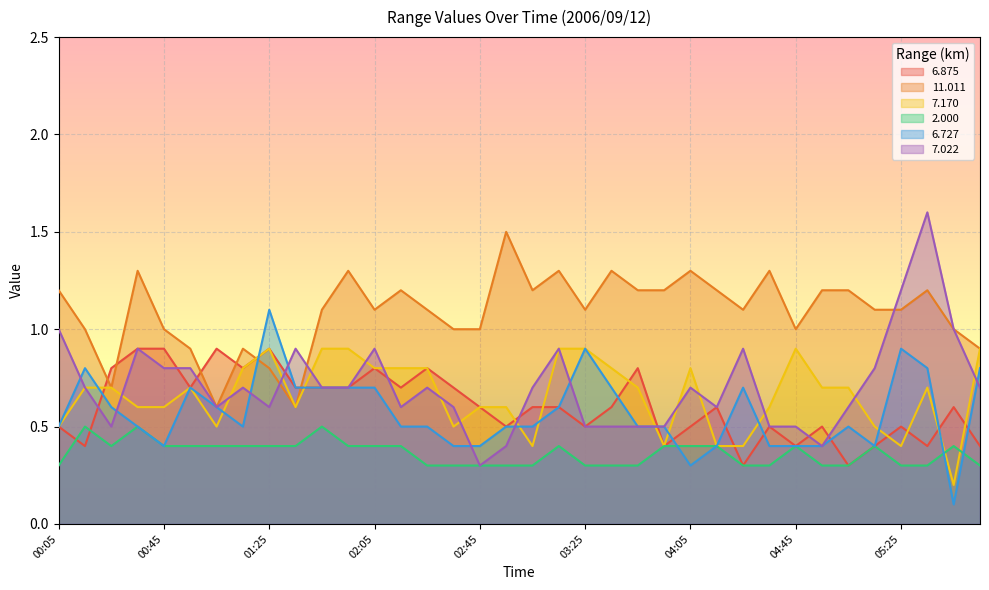

What is the label of the 7th point from the left?

01:05